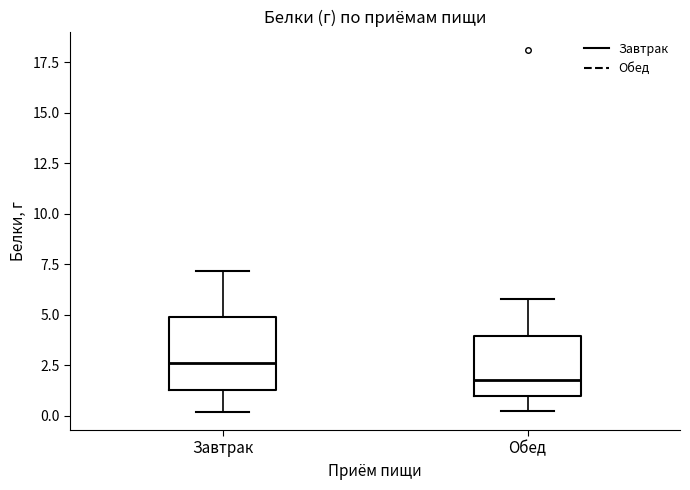

Which box has the lowest median line?

Обед